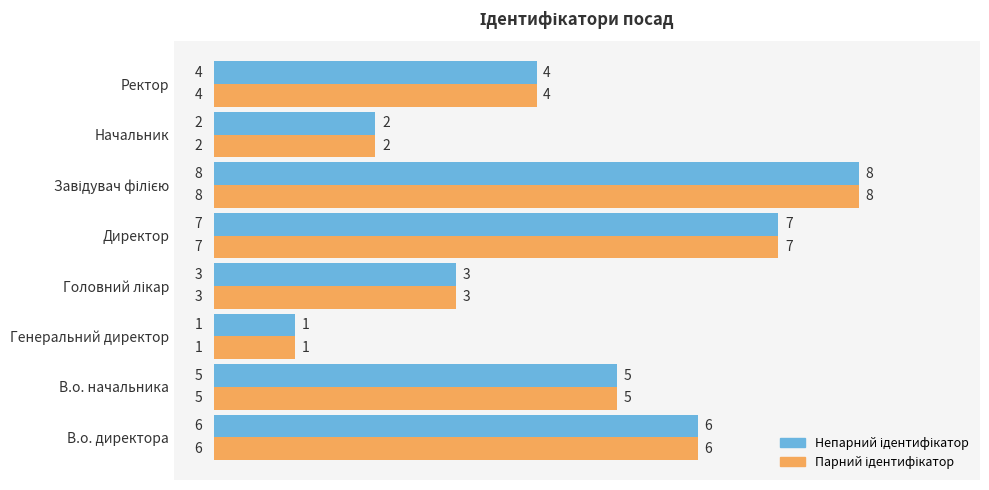

What is the maximum value shown in the chart?

8